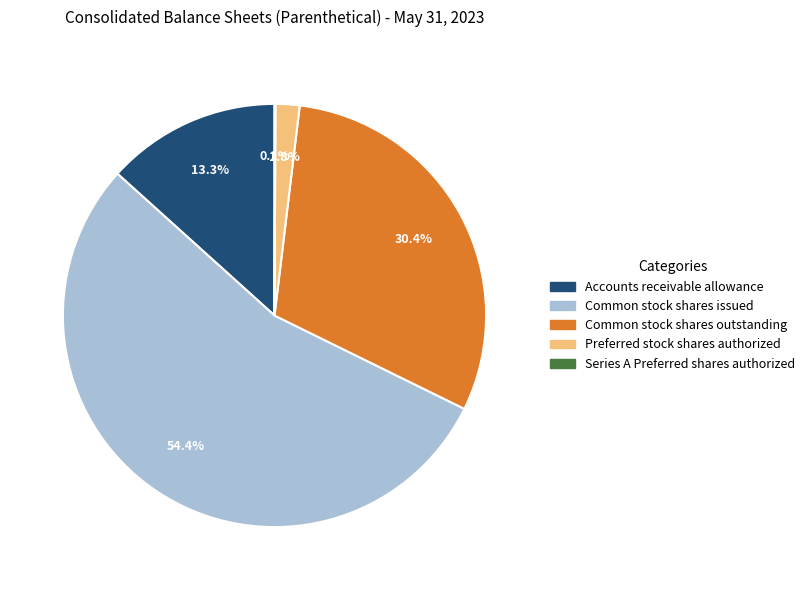

True or false: Common stock shares issued accounts for 61% of the total.

False